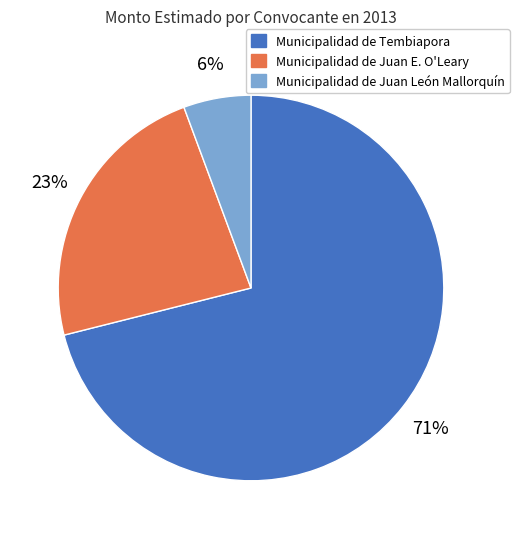

How many segments does this pie chart have?

3